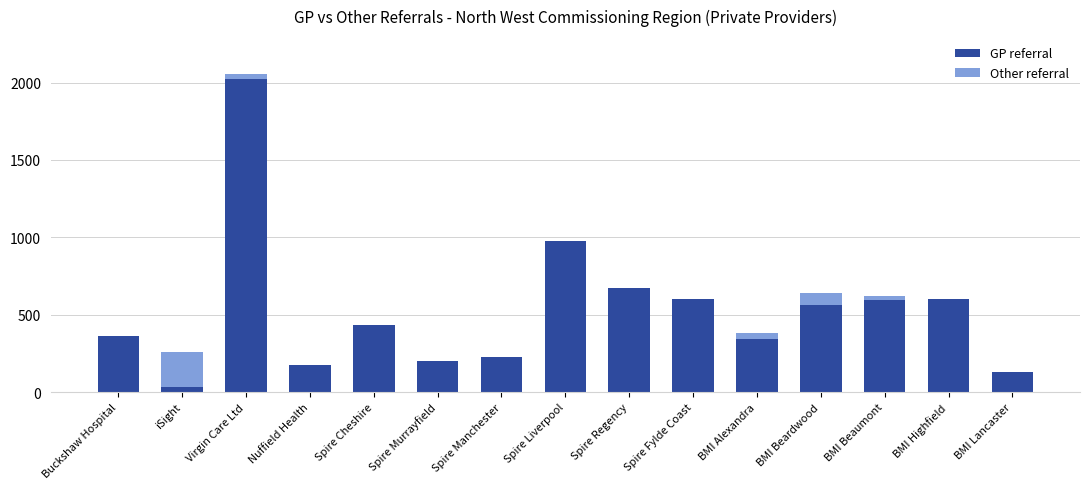

What is the total value across all series at BMI Highfield?

601